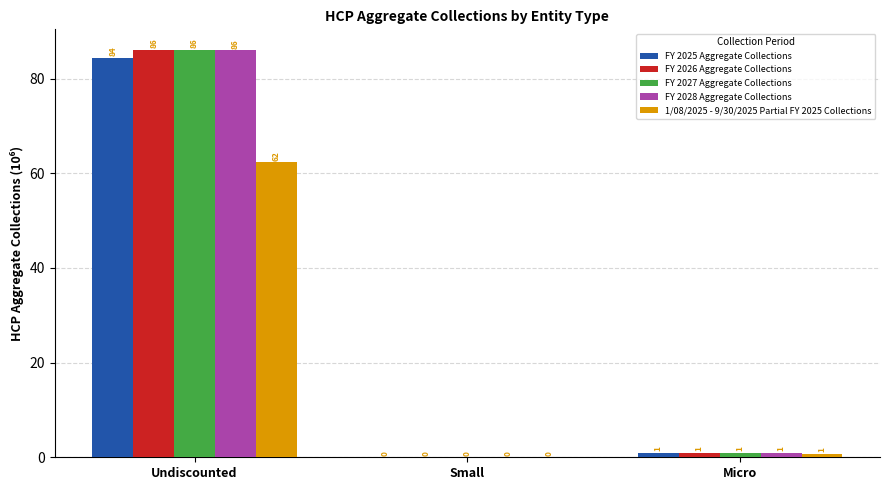

True or false: FY 2026 Aggregate Collections has a value of 0.0 at Small.

True